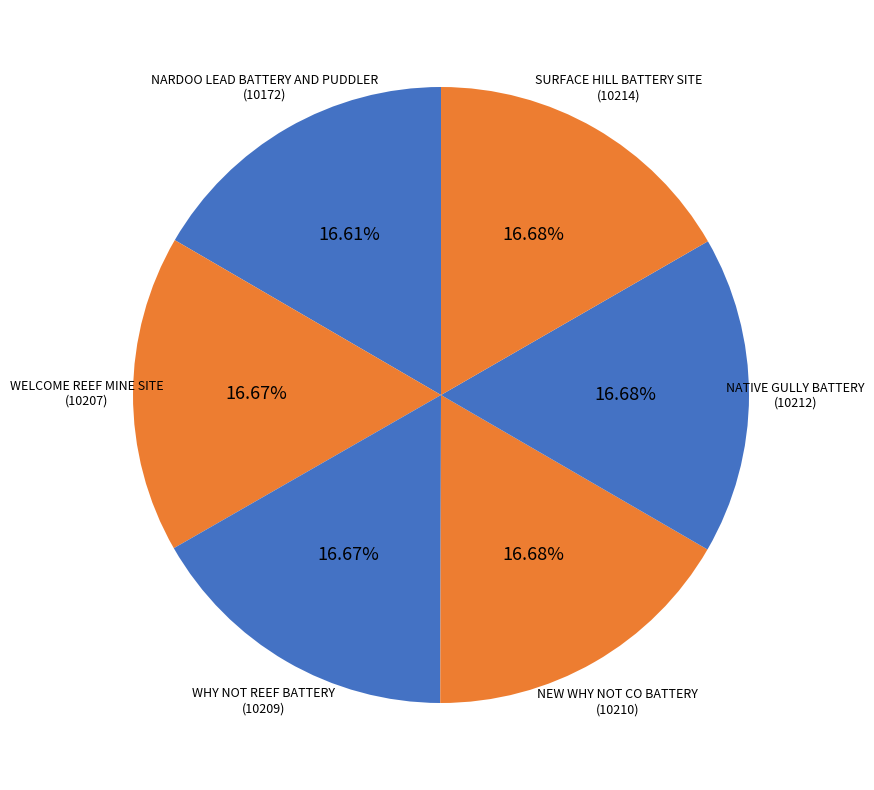

Combined, what portion of the pie is NARDOO LEAD BATTERY AND PUDDLER and WELCOME REEF MINE SITE?

33.3%